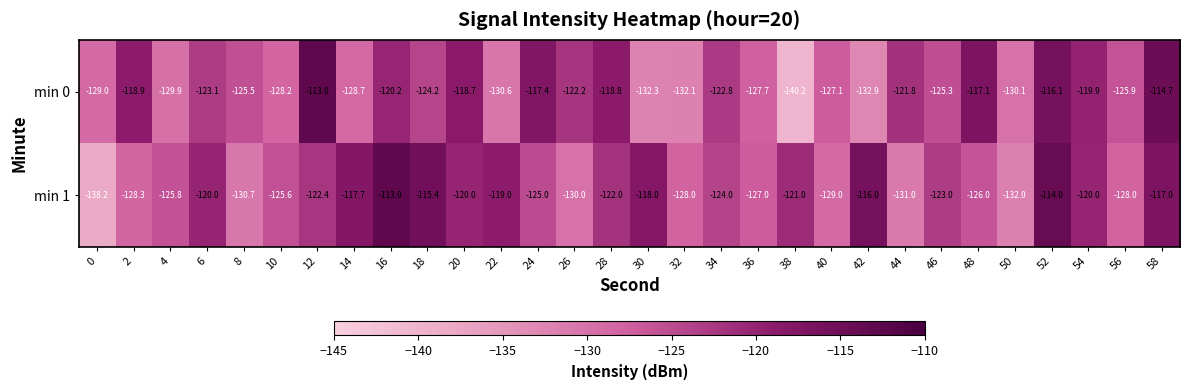

At which category is the sum across all series the highest?

52